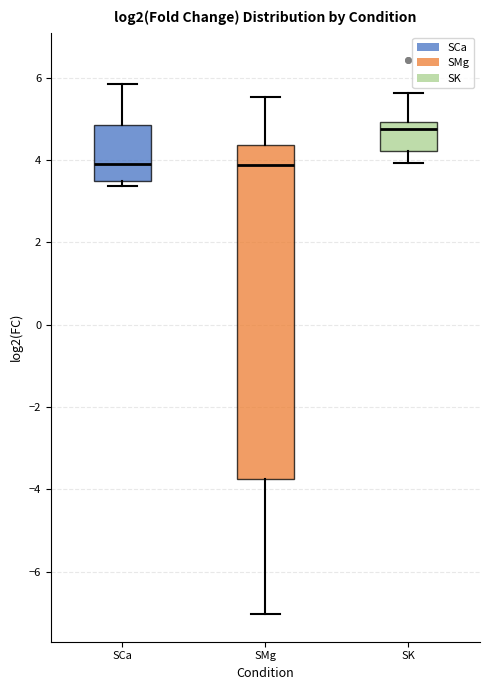

Where is the upper edge of the box for SK on the y-axis? The values are not printed on the chart, so give them approximately, as read against the axis.

5.0